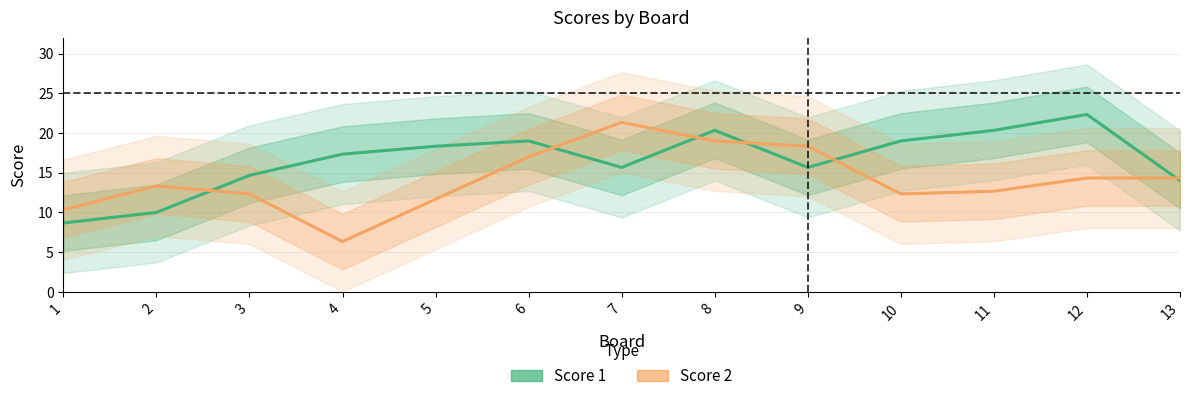

True or false: Score 2 has more than 1 points higher than both neighbors.

True